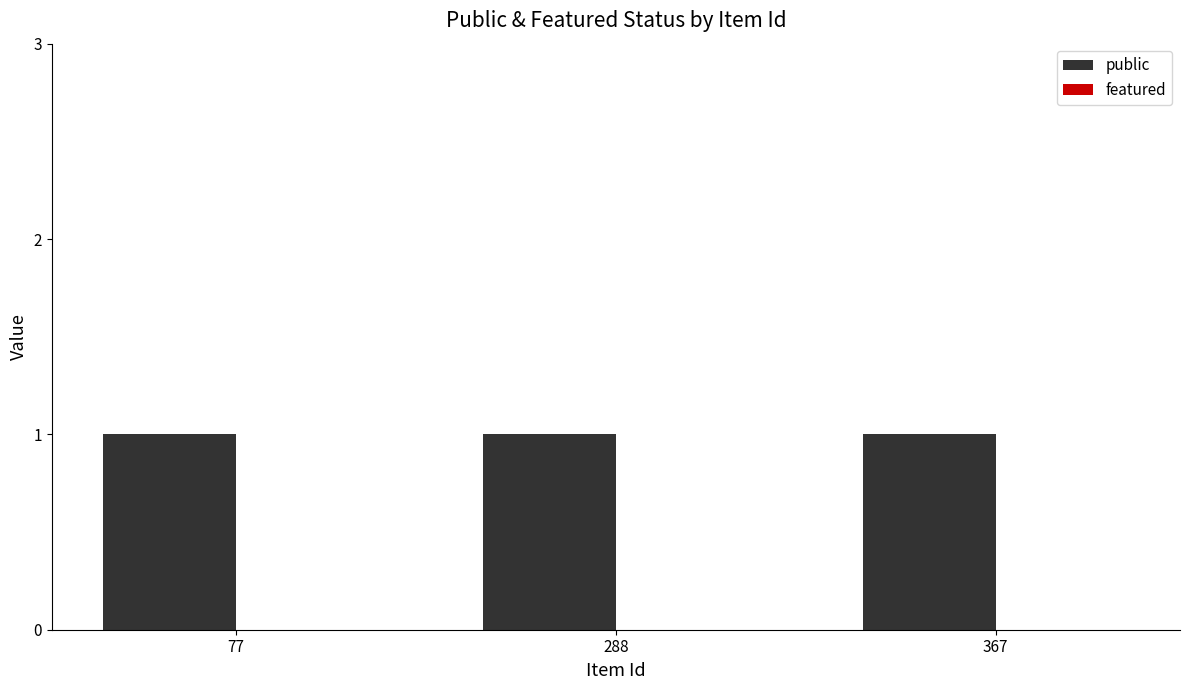

Rank the categories by featured value from highest to lowest.

77, 288, 367